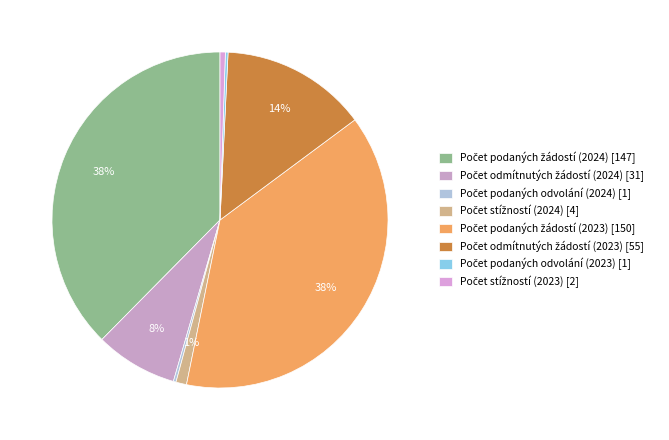

Count the number of slices in the pie.

8